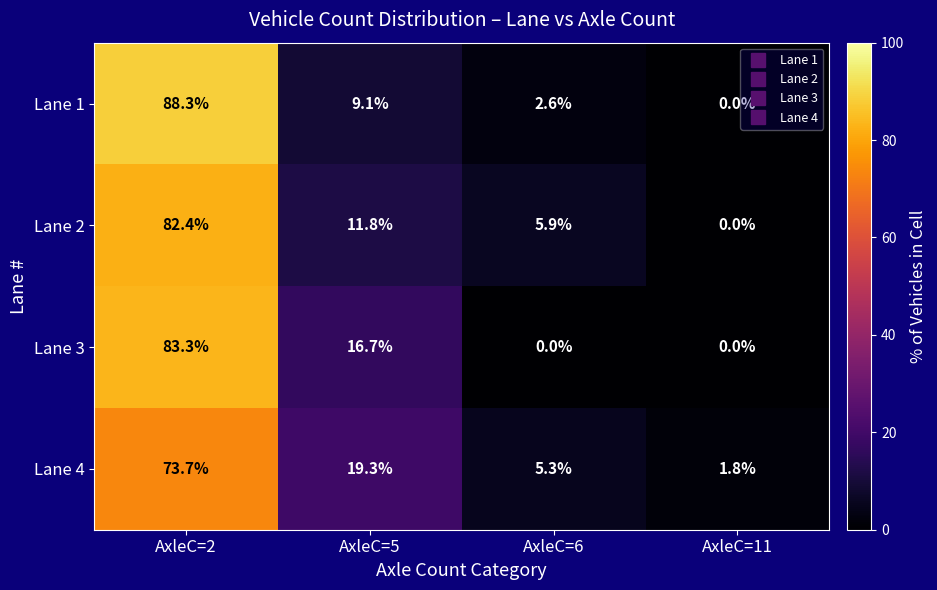

Is it true that Lane 4 equals 19.3 at AxleC=5?

True